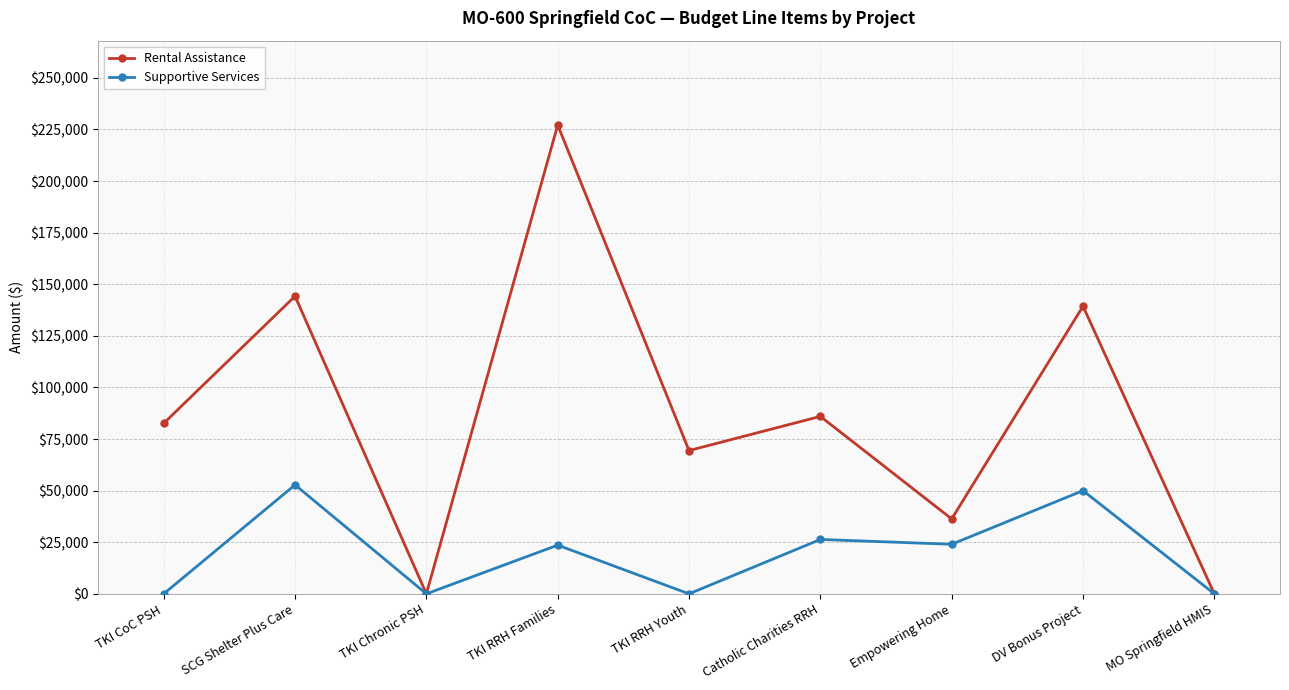

At which category does Supportive Services reach its first local peak?

SCG Shelter Plus Care